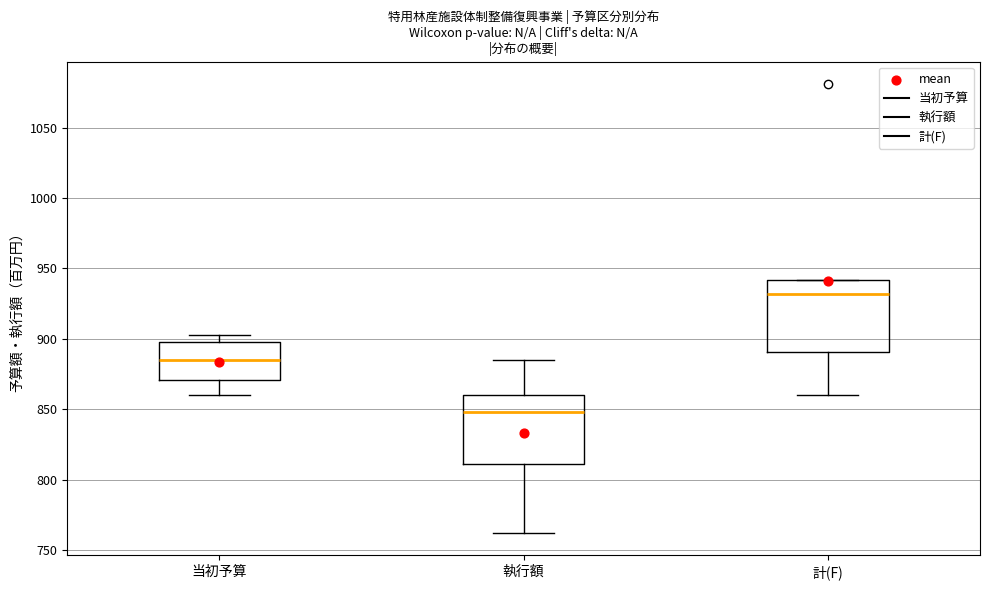

Reading left to right, transcribe this box plot: for each box, give where its median line is, the range the box spans, and where its two whiskers end, as read against the y-axis. The values are not printed on the chart, so give them approximately, as read against the axis.

当初予算: median 885, box 870 to 900, whiskers 860 to 905
執行額: median 850, box 810 to 860, whiskers 760 to 885
計(F): median 930, box 890 to 940, whiskers 860 to 940